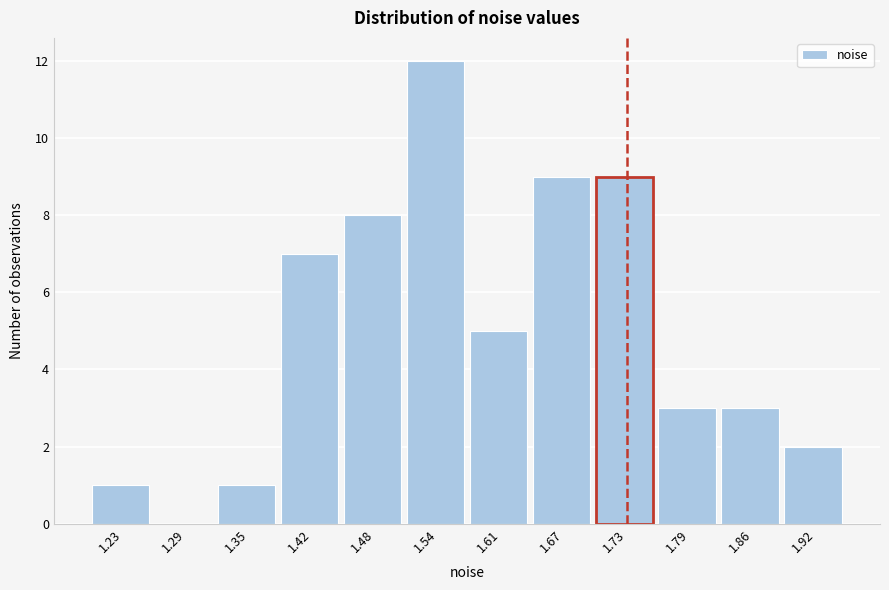

Reading left to right, list all the values displayed in this chart.

1.23=1	1.29=0	1.35=1	1.42=7	1.48=8	1.54=12	1.61=5	1.67=9	1.73=9	1.79=3	1.86=3	1.92=2